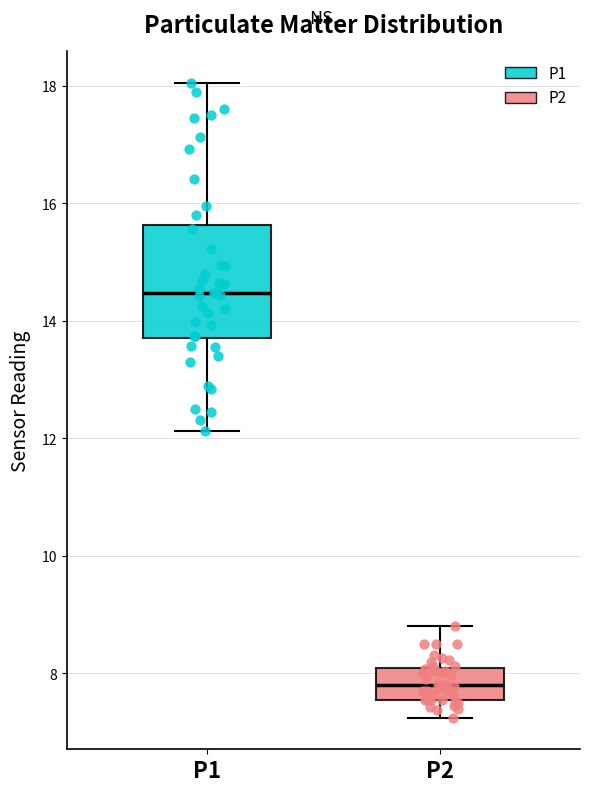

Which box is the tallest, from its lower edge to its upper edge?

P1